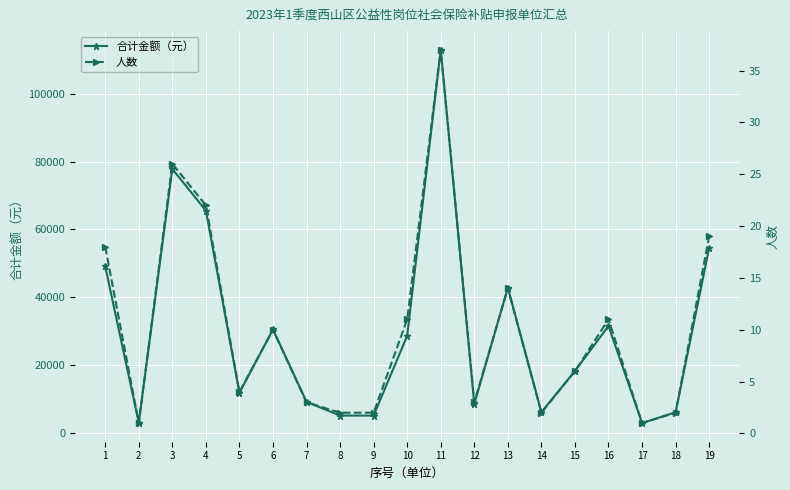

What is the value of the 合计金额（元） point at the 4th from the left?

65538.1